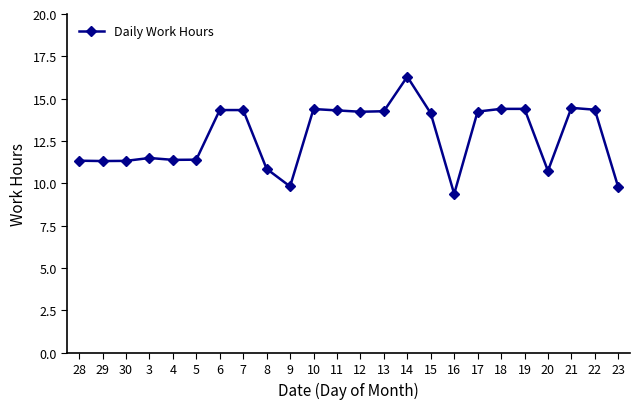

True or false: there are more than 1 points higher than both neighbors.

True